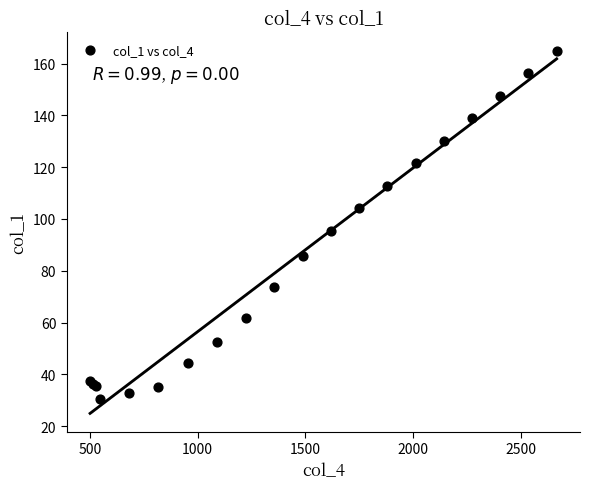

What Y value in the scatter plot is closest to 97?

95.2